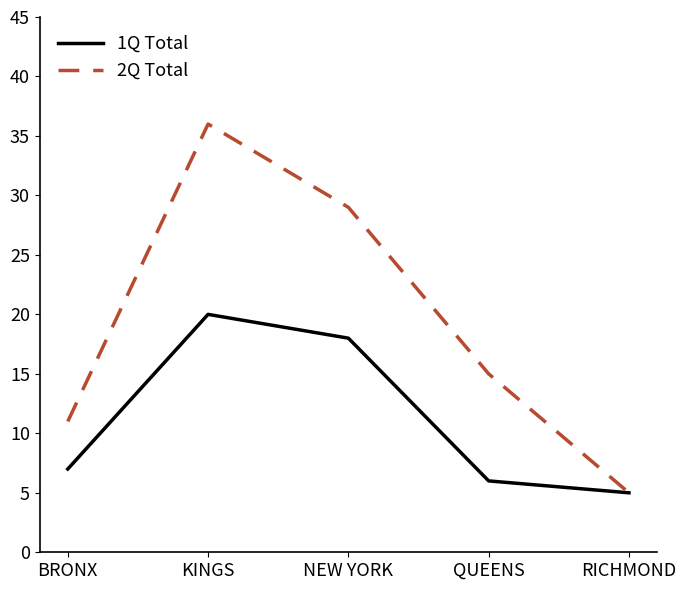

Which series has the largest total across all categories?

2Q Total